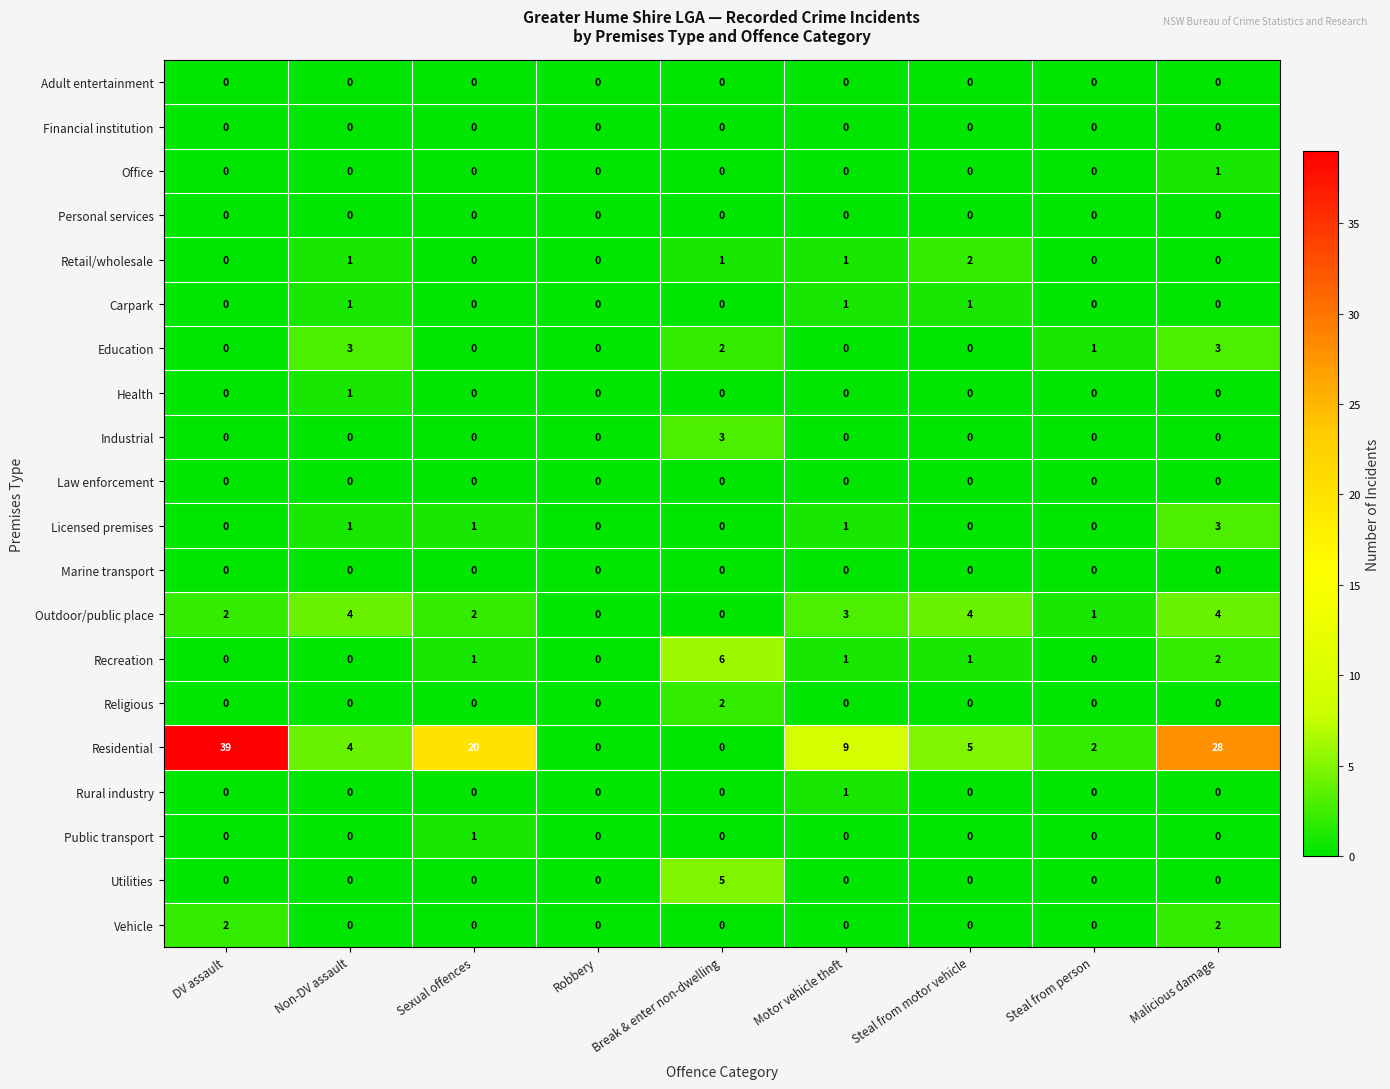

Which series has the largest total across all categories?

Residential